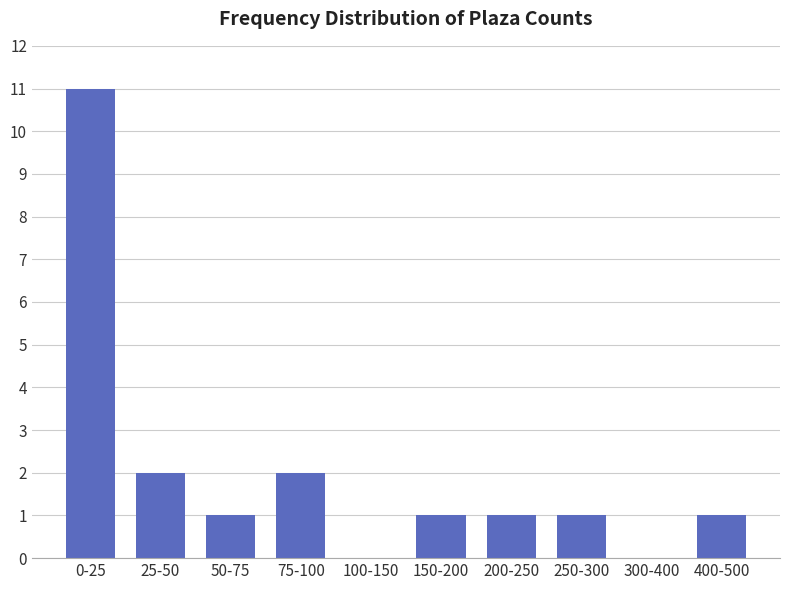

Reading left to right, list all the values displayed in this chart.

0-25=11	25-50=2	50-75=1	75-100=2	100-150=0	150-200=1	200-250=1	250-300=1	300-400=0	400-500=1